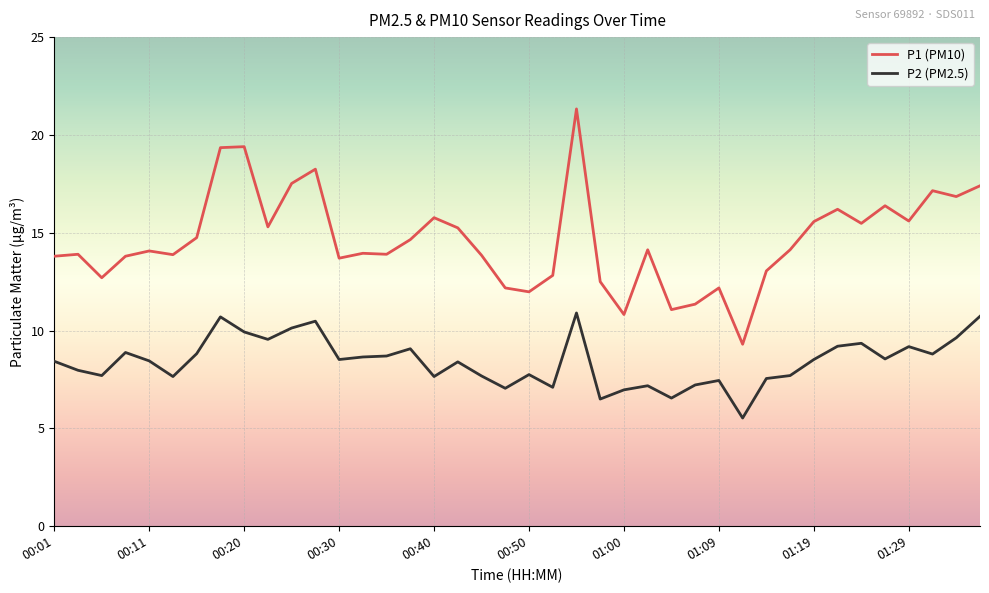

What is the smallest value displayed?

5.5